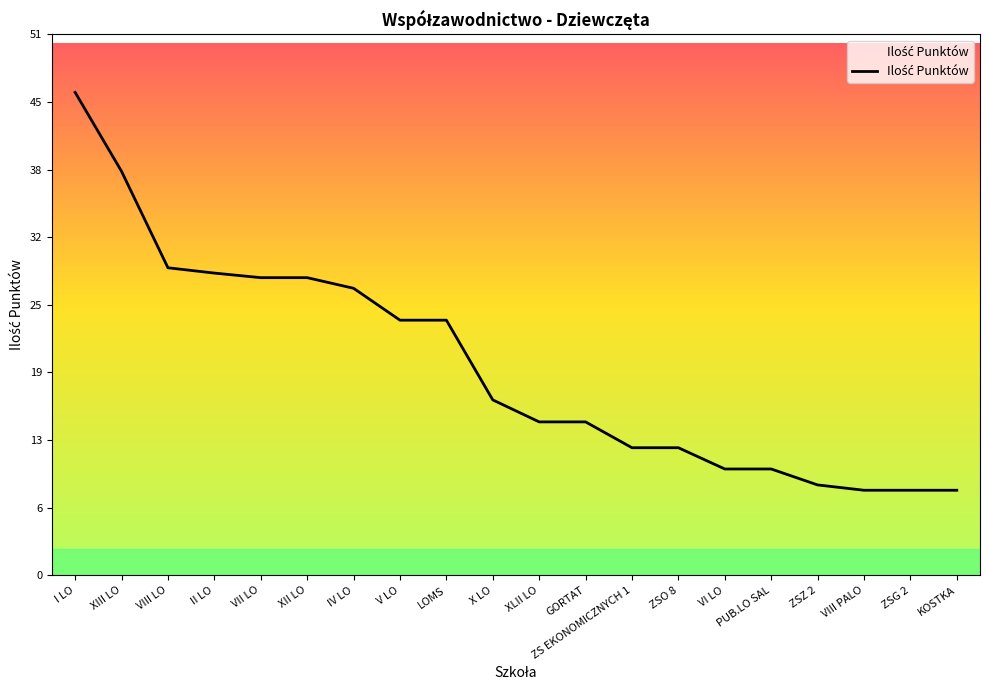

What is the change in value from IV LO to KOSTKA?

-19.0